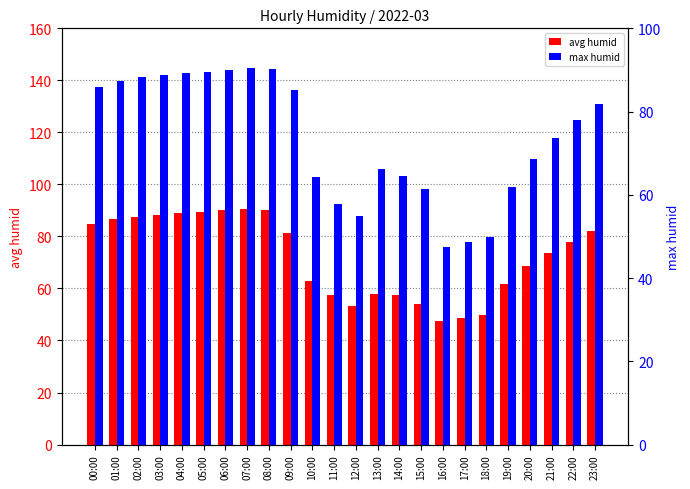

Between 09:00 and 18:00, which is larger?

09:00